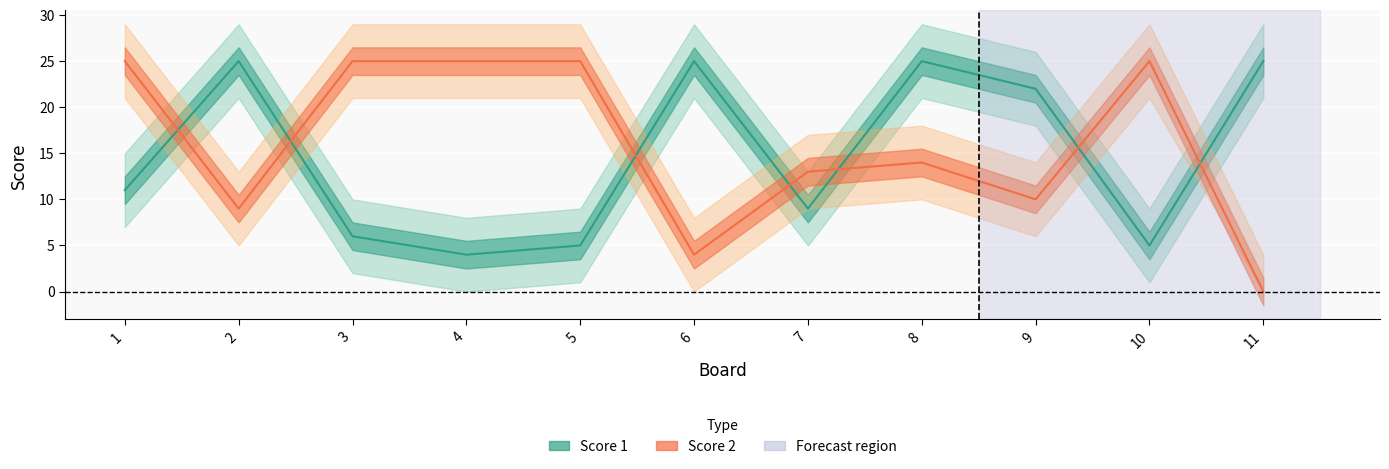

The value of Score 2 at 2 is 9. True or false?

True